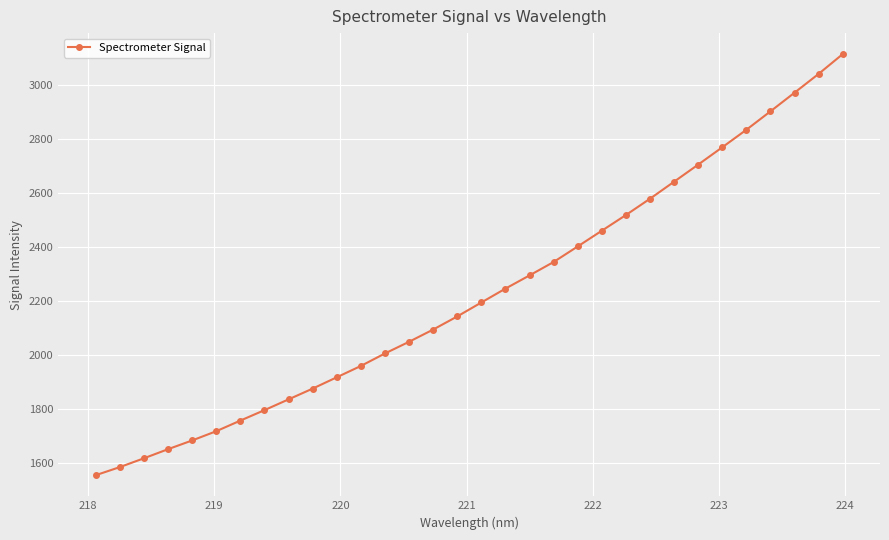

What is the value of the 30th point from the left?

2971.2